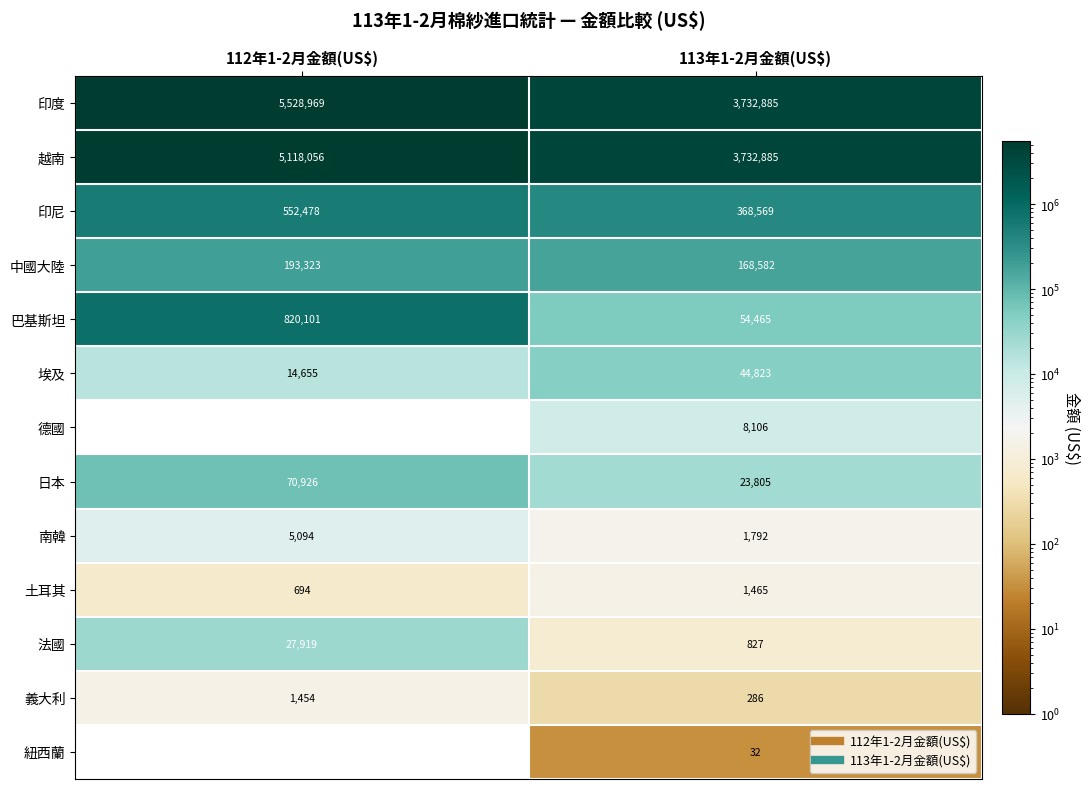

Between 112年1-2月金額(US$) and 113年1-2月金額(US$), which series saw the biggest shift?

印度